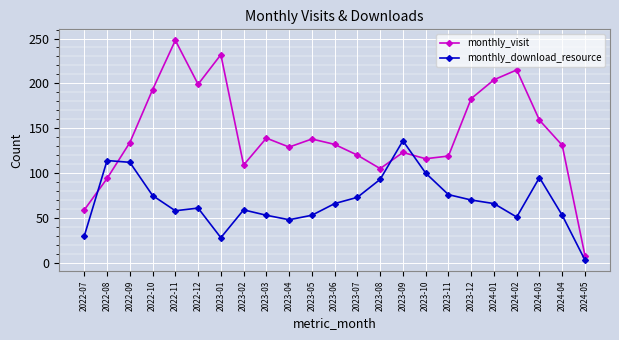

Count the number of categories in the chart.

23